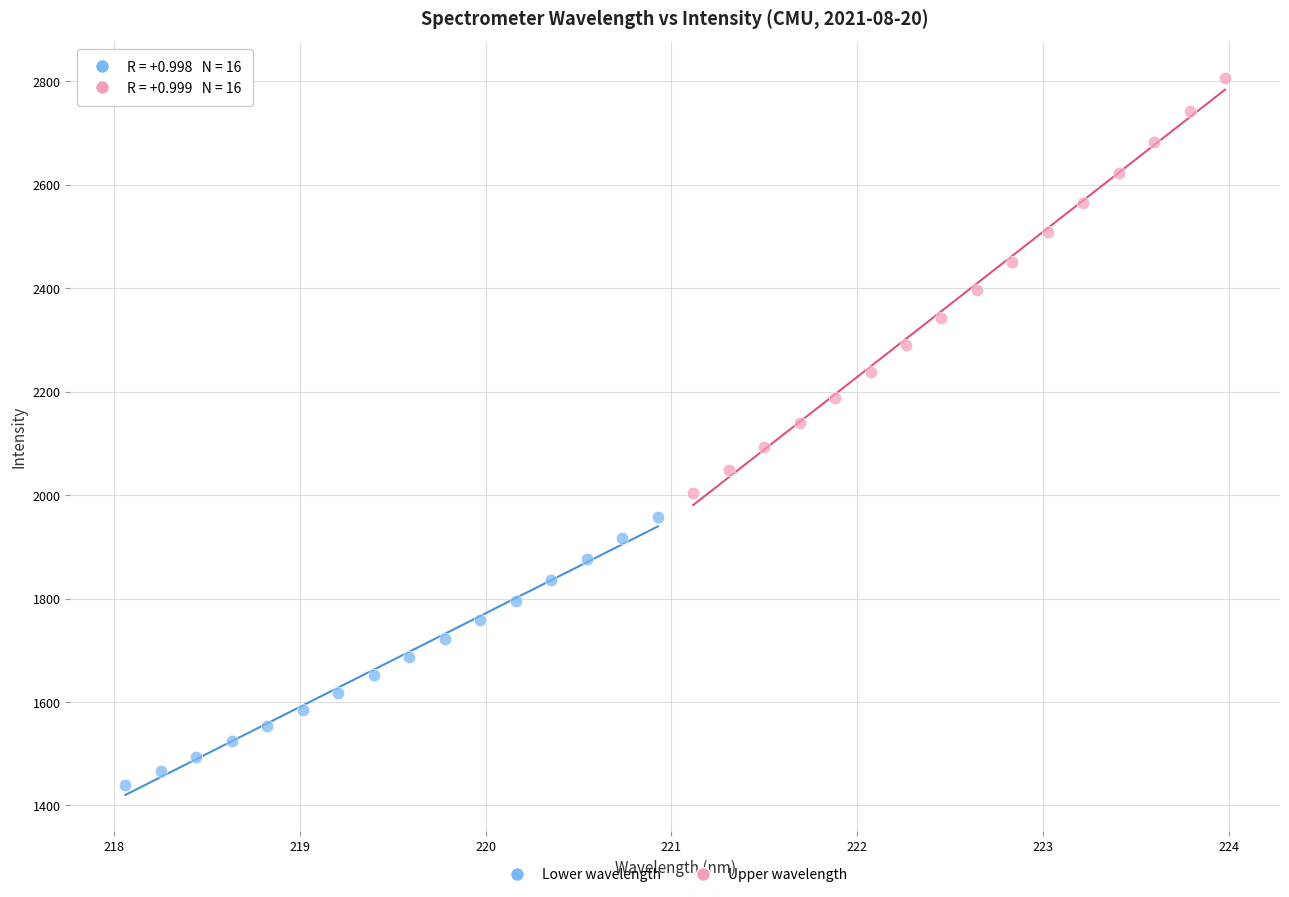

Which series reaches the maximum Y coordinate?

Upper wavelength